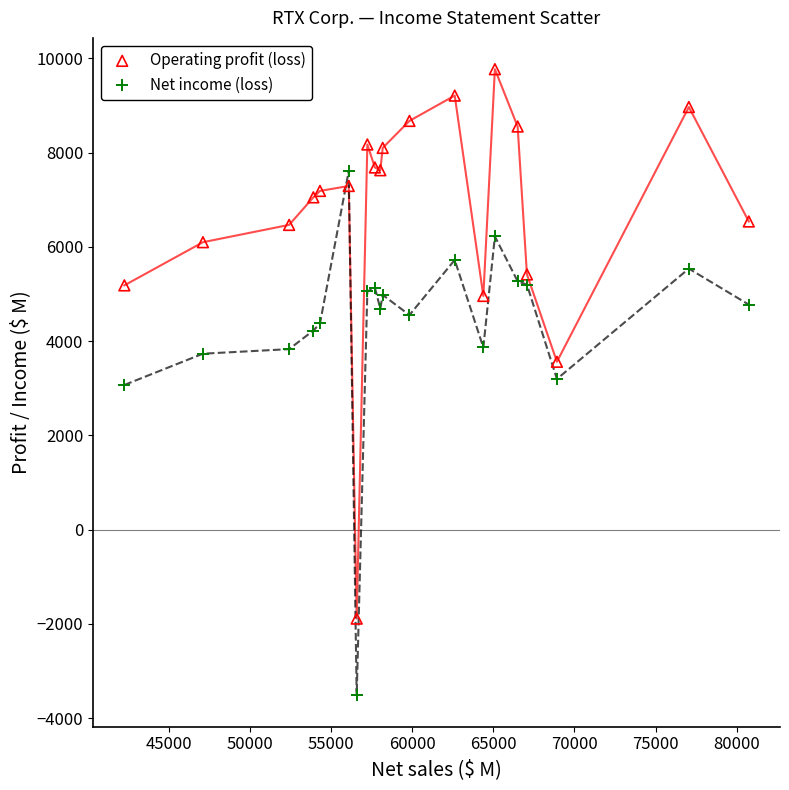

Which series contains the lowest Y value?

Net income (loss)